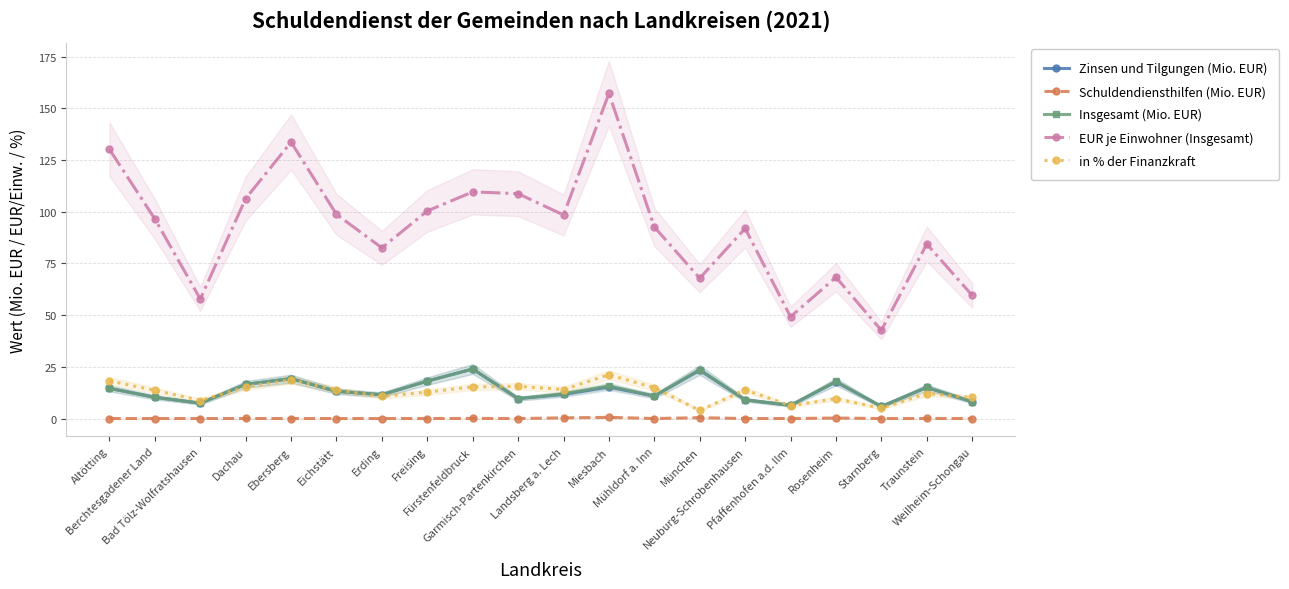

What is the label of the 16th point from the right?

Ebersberg